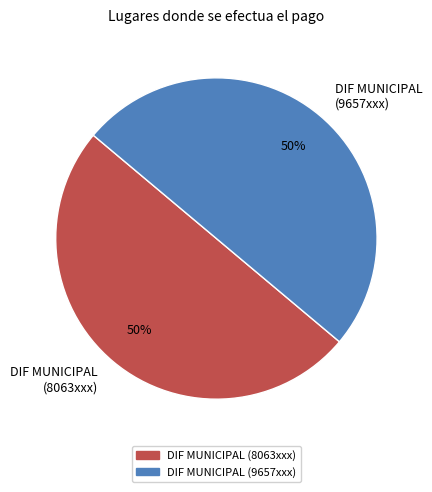

What percentage is the DIF MUNICIPAL (8063xxx) slice, to the nearest percent?

50%